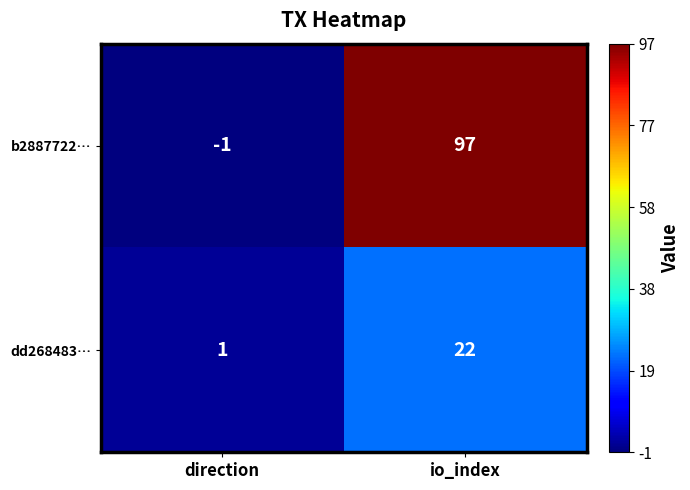

The value of dd268483… at io_index is 22. True or false?

True